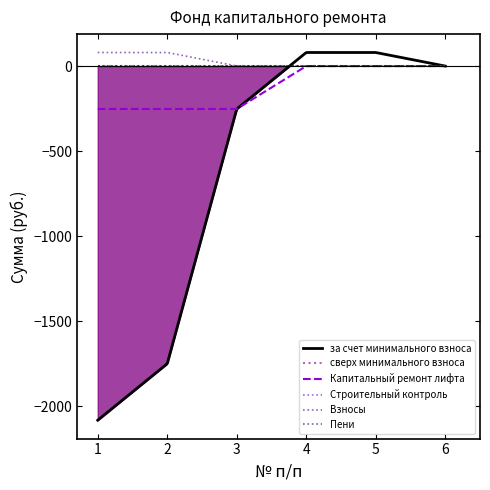

What is the value of the Капитальный ремонт лифта point at the 3rd from the left?

-252.4